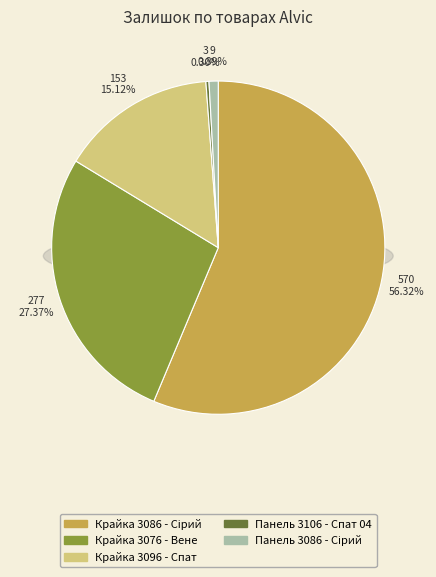

To the nearest percent, what is the average slice percentage?

20%